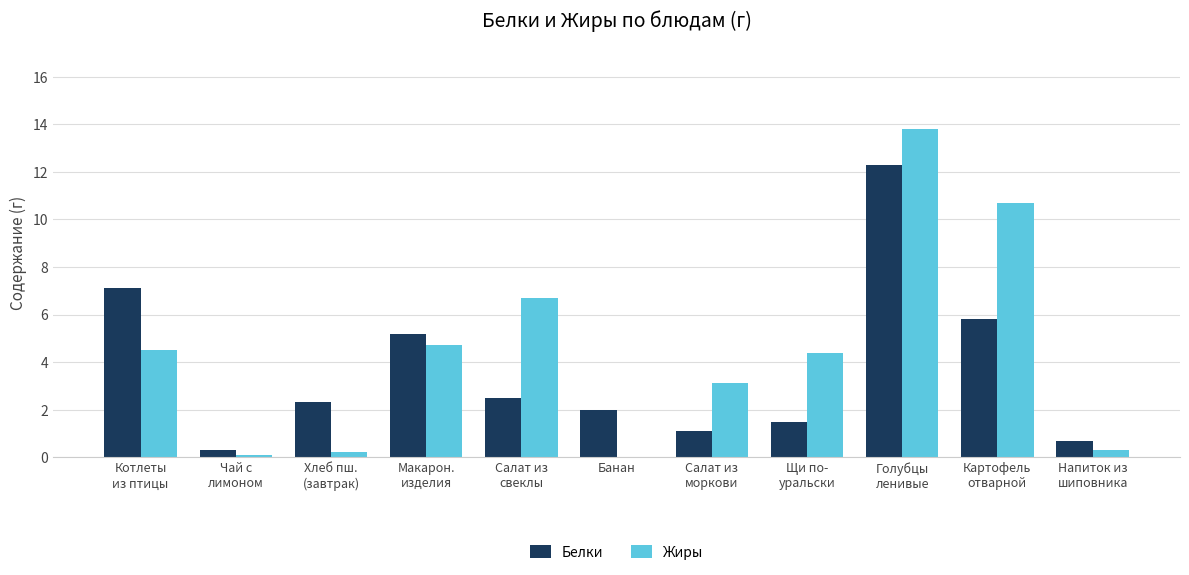

Is the value of Жиры at Банан greater than the value of Белки at Банан?

No